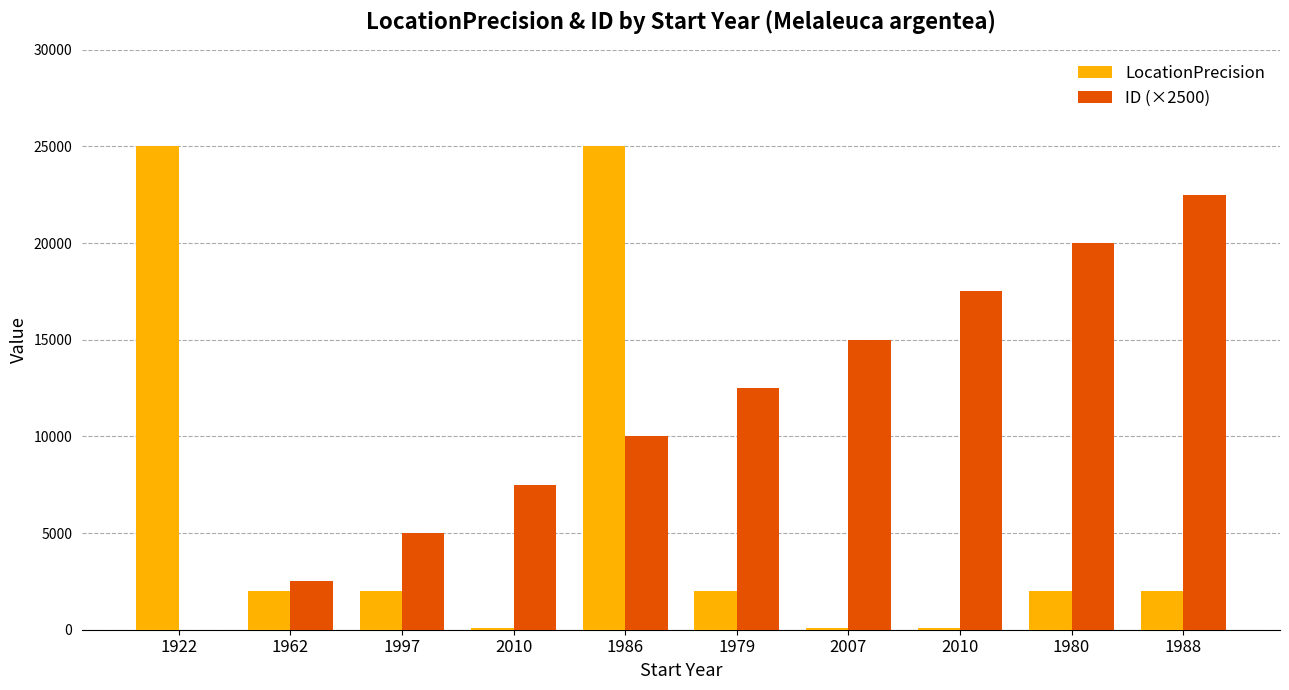

Reading right to left, what are all the values shown in this chart?

LocationPrecision: 1988=2000	1980=2000	2010=100	2007=100	1979=2000	1986=25000	2010=100	1997=2000	1962=2000	1922=25000
ID (×2500): 1988=22500	1980=20000	2010=17500	2007=15000	1979=12500	1986=10000	2010=7500	1997=5000	1962=2500	1922=0